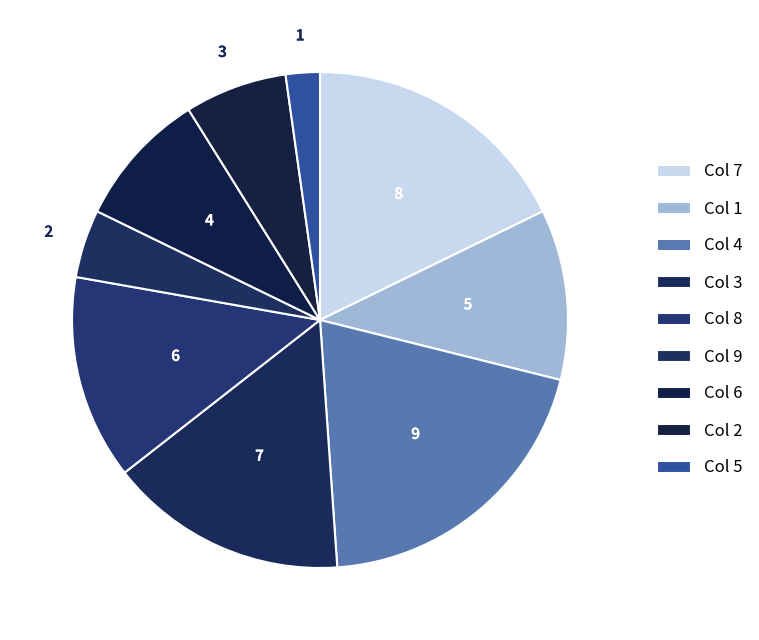

Count the number of slices in the pie.

9